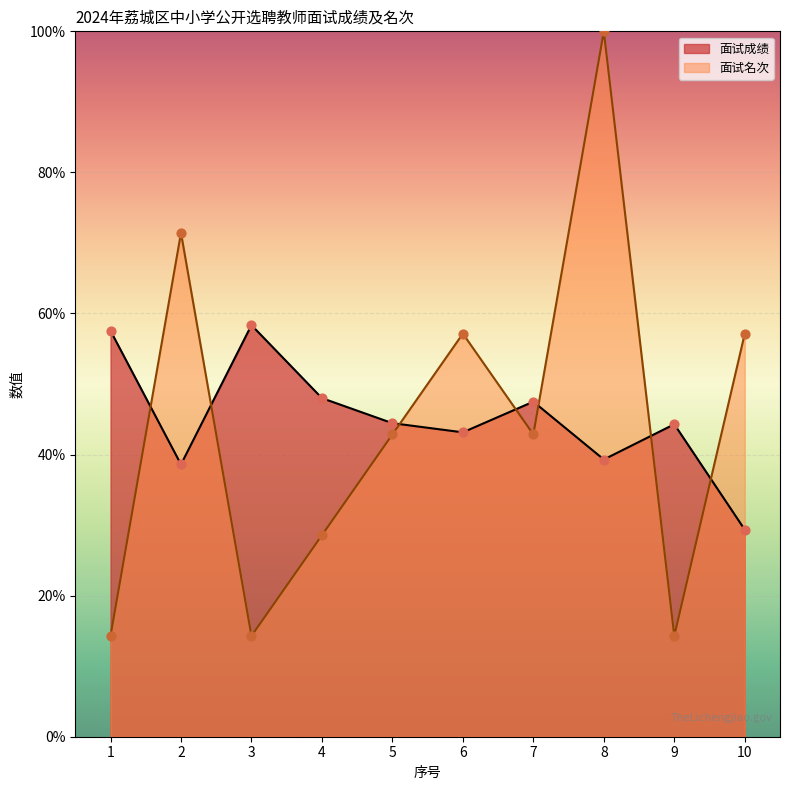

What are all the series names shown in the legend?

面试成绩, 面试名次